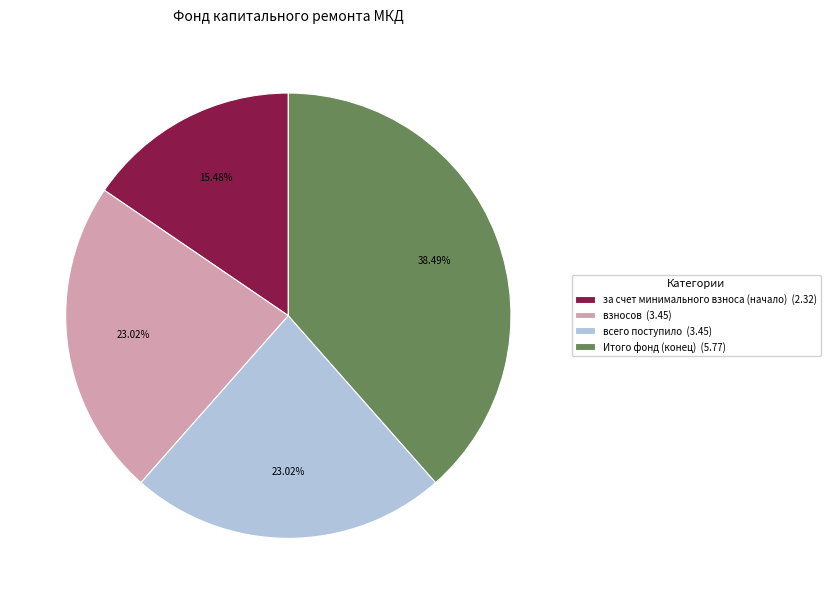

What is the ratio of the value at за счет минимального взноса (начало) (2.32) to the value at Итого фонд (конец) (5.77)?

0.4